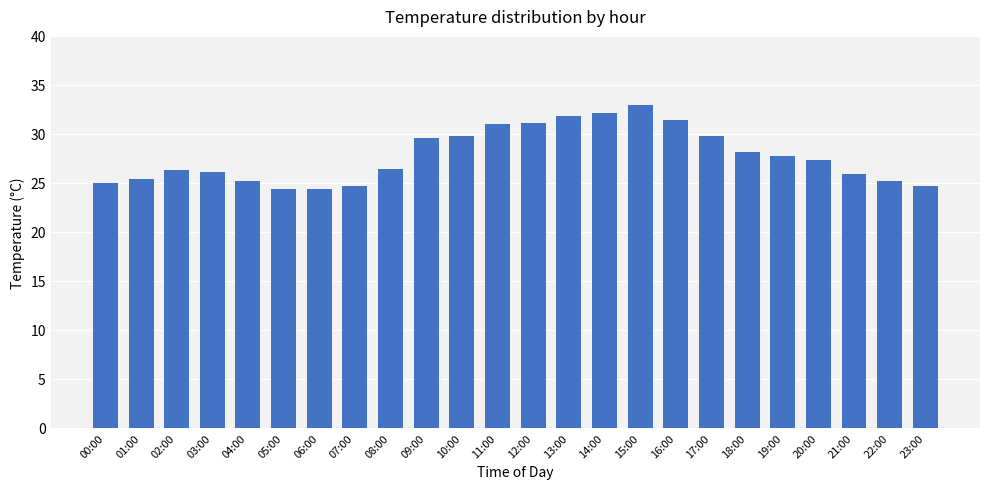

What is the smallest value displayed?

24.4